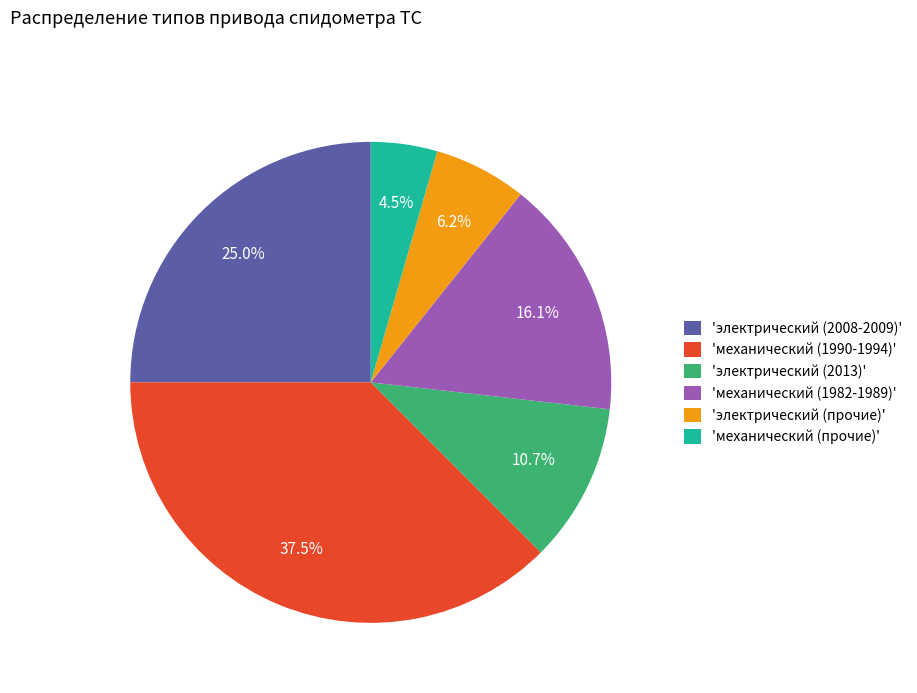

What percentage is NOT represented by 'механический (прочие)'?

95.5%